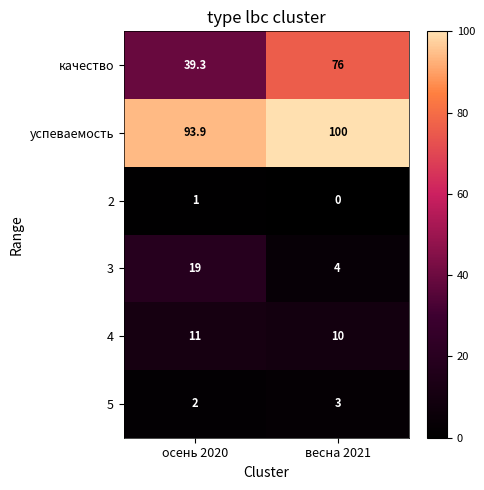

Which label corresponds to the smallest value in the chart?

весна 2021